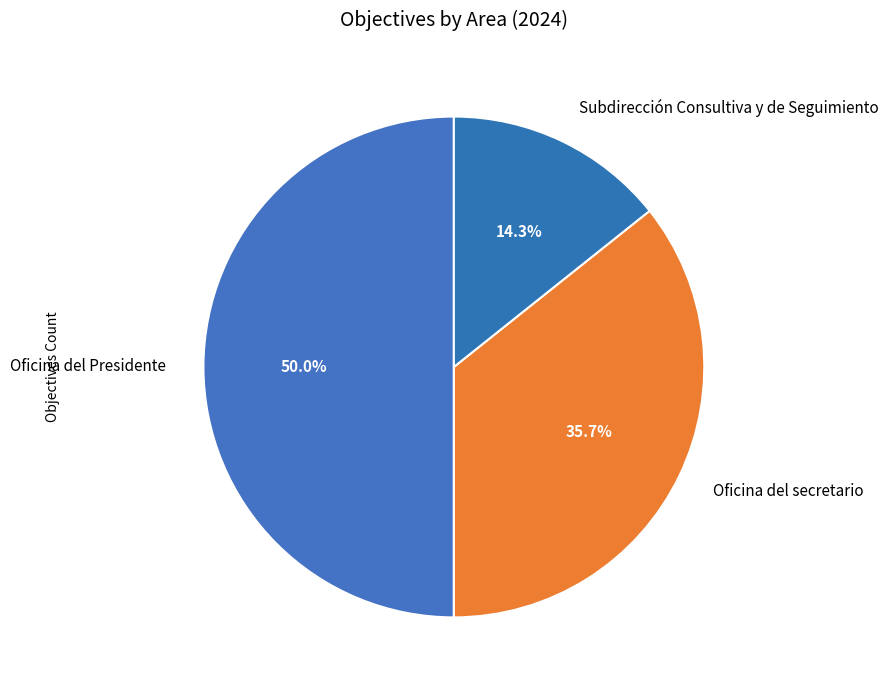

To the nearest percent, what percentage of the pie is Oficina del secretario?

36%